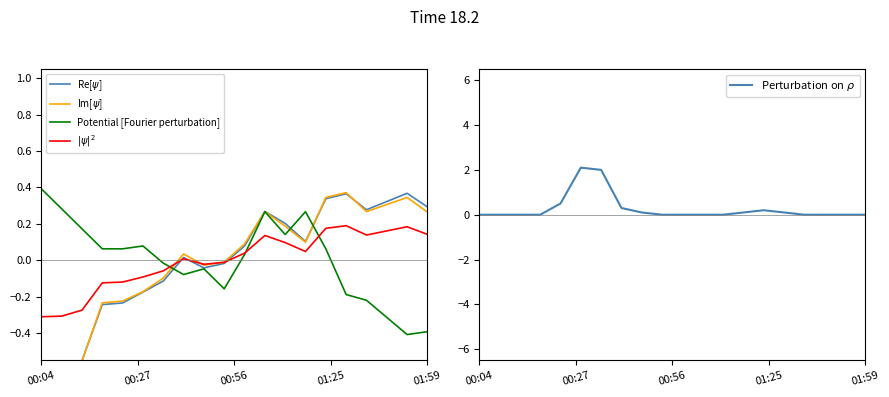

Which series has the widest spread of values?

Perturbation on $\rho$